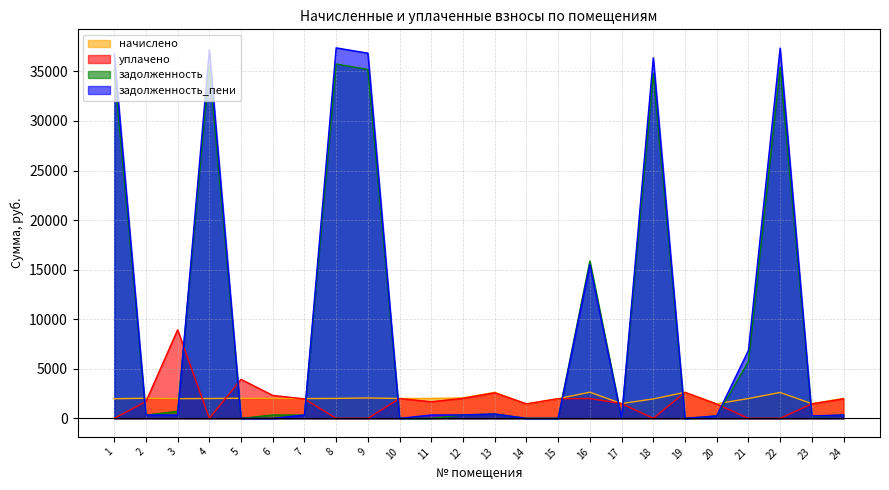

How many data points in задолженность are above 337?

12